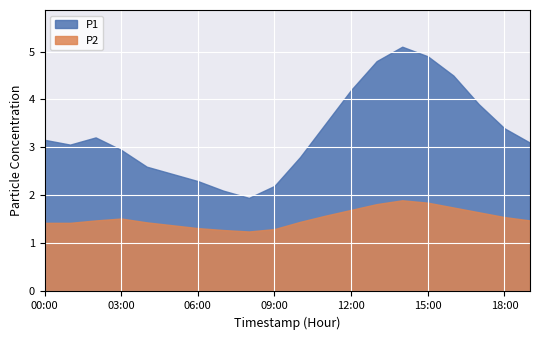

Is the value of P2 at 03:00 greater than the value of P1 at 09:00?

No